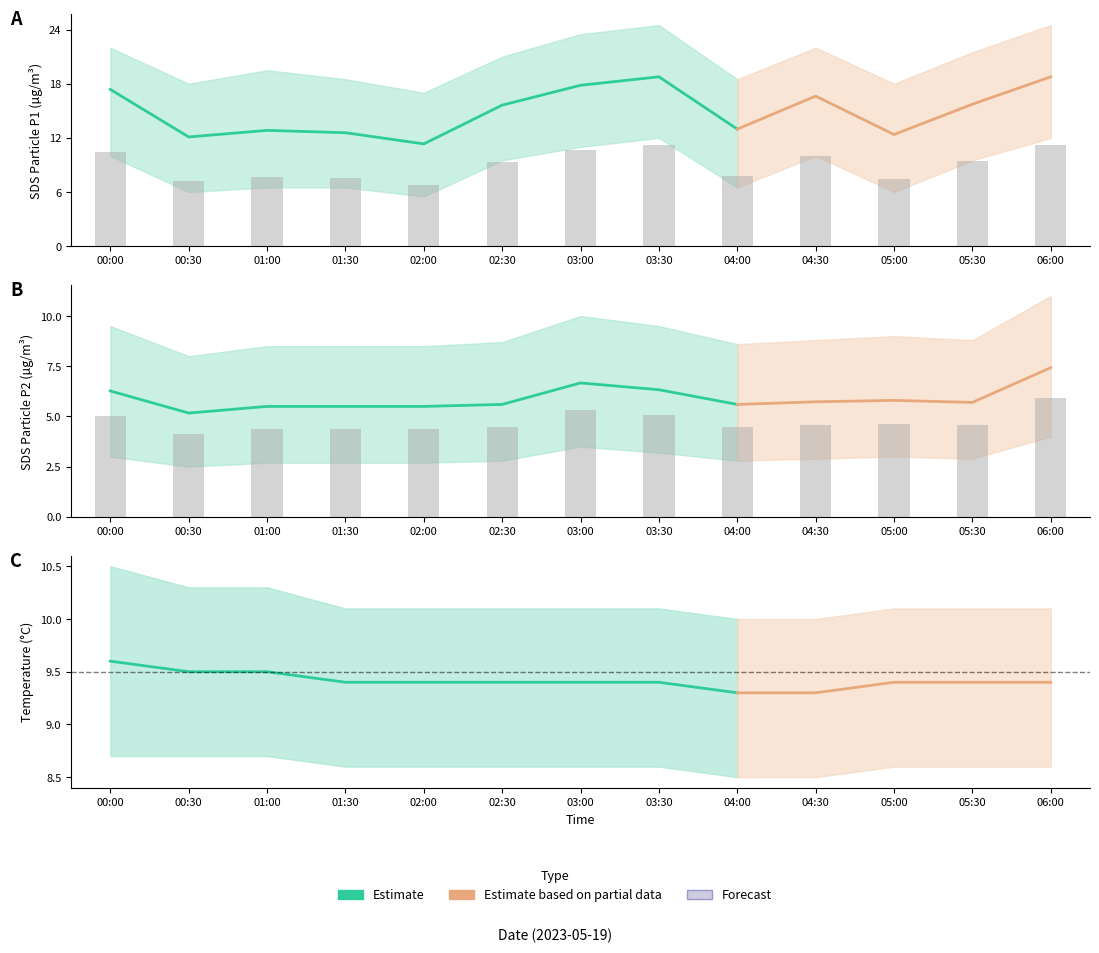

Is the value of SDS_P2 at 05:30 greater than the value of SDS_P1 at 03:00?

No